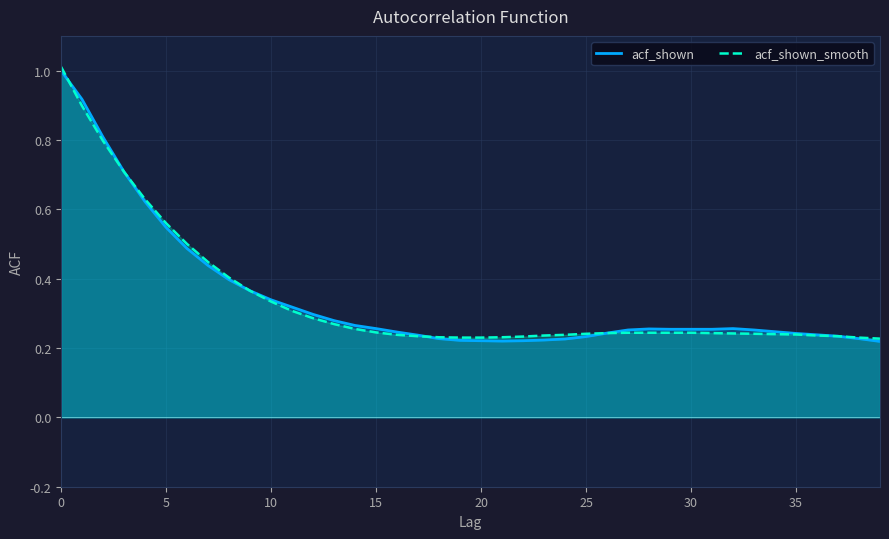

Read the acf_shown value at 32.

0.3